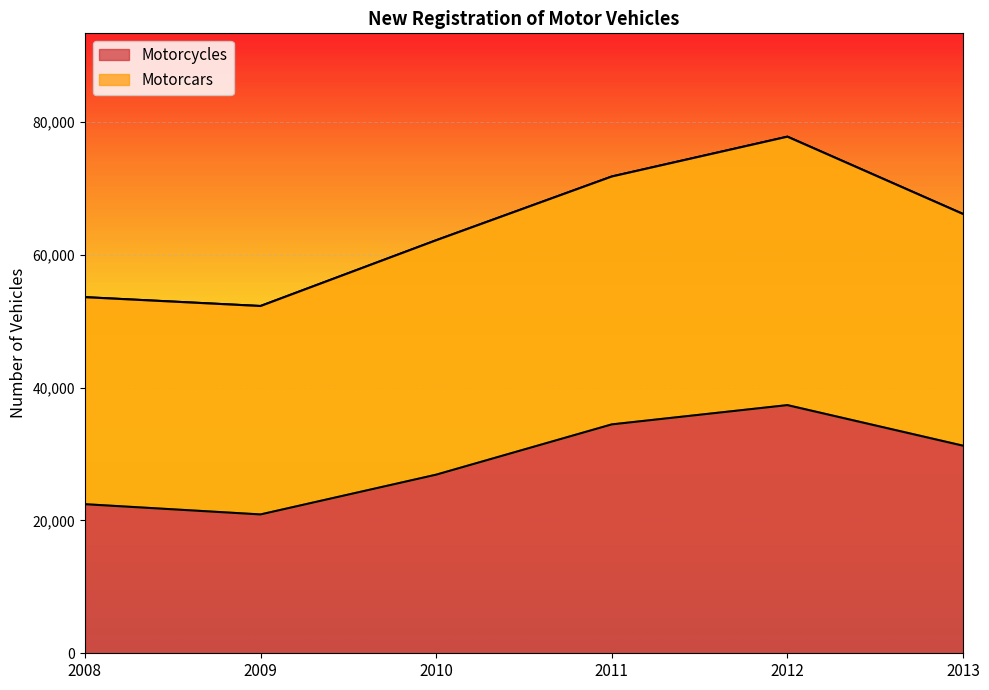

What is the smallest value displayed?

20910